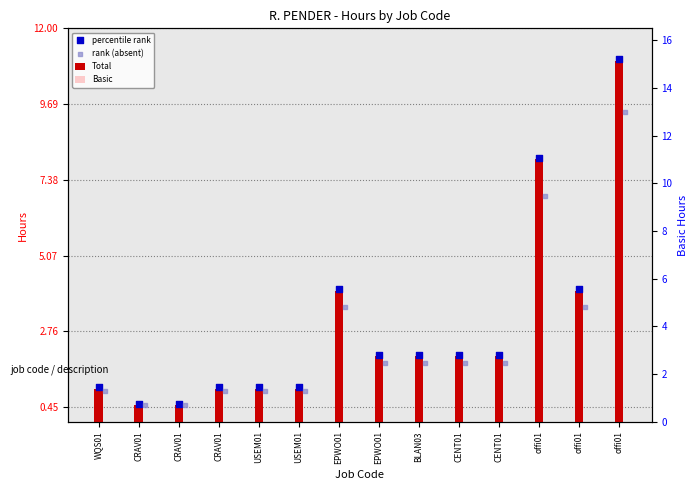

Which series reaches the minimum Y coordinate?

Total